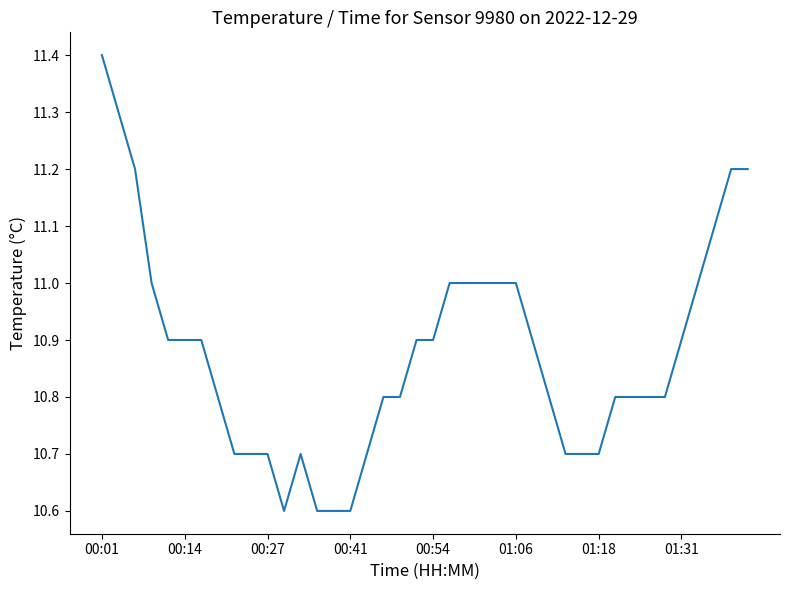

What is the minimum value shown in the chart?

10.6